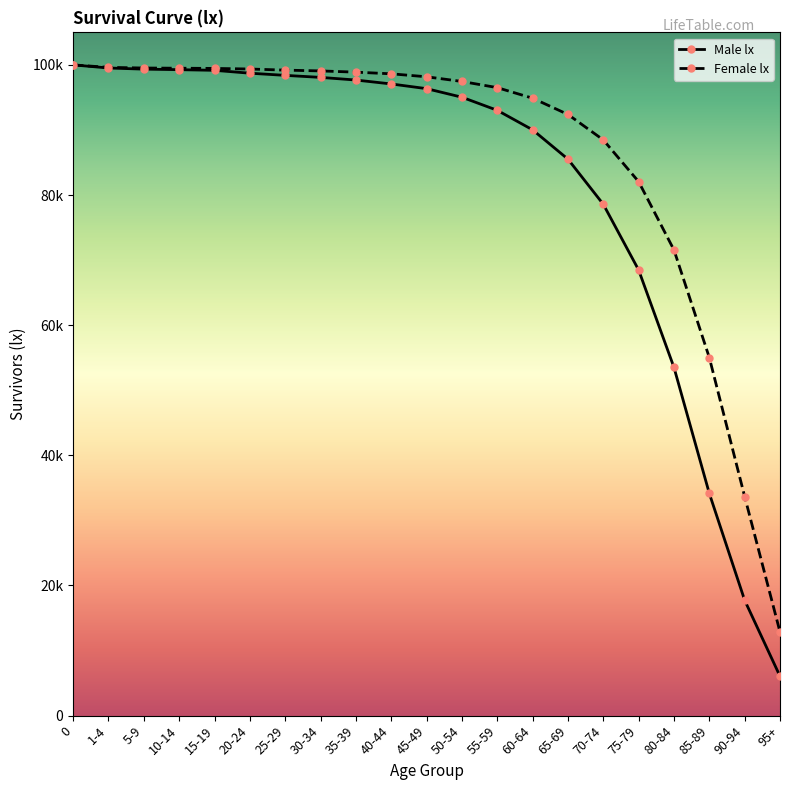

The Female lx series shows 94884 at 60-64. True or false?

True